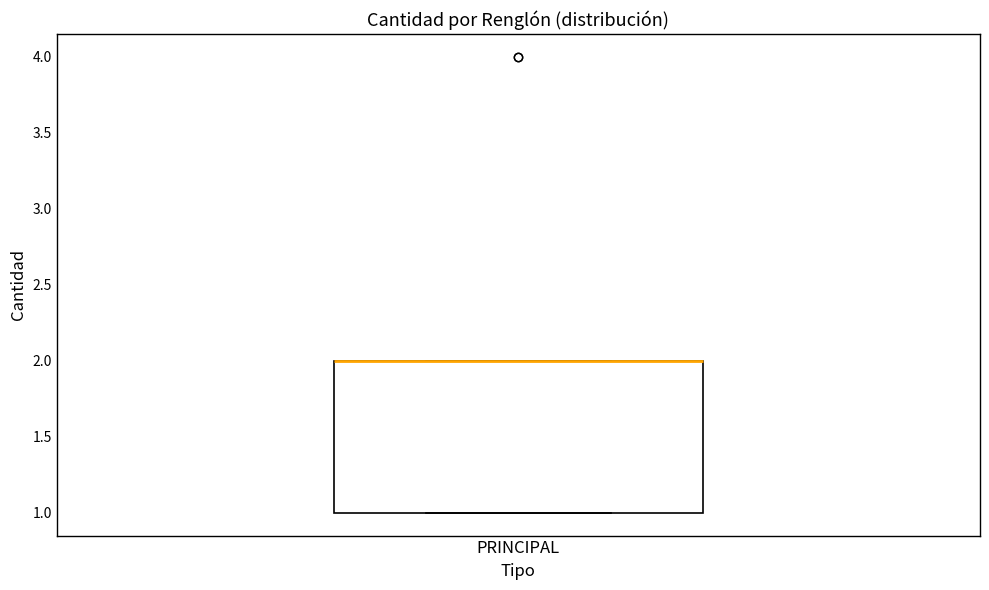

Transcribe this box plot: give where the median line is, the range the box spans, and where the two whiskers end, as read against the y-axis. The values are not printed on the chart, so give them approximately, as read against the axis.

median 2 (drawn on the box's upper edge), box 1 to 2, whiskers 1 to 2